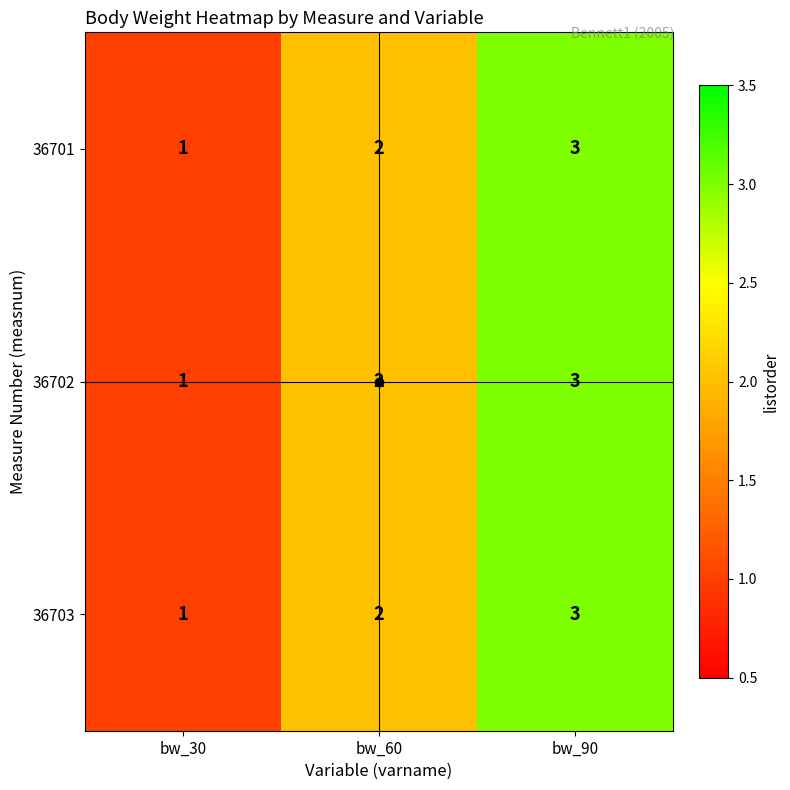

Is it true that 36703 equals 2 at bw_90?

False